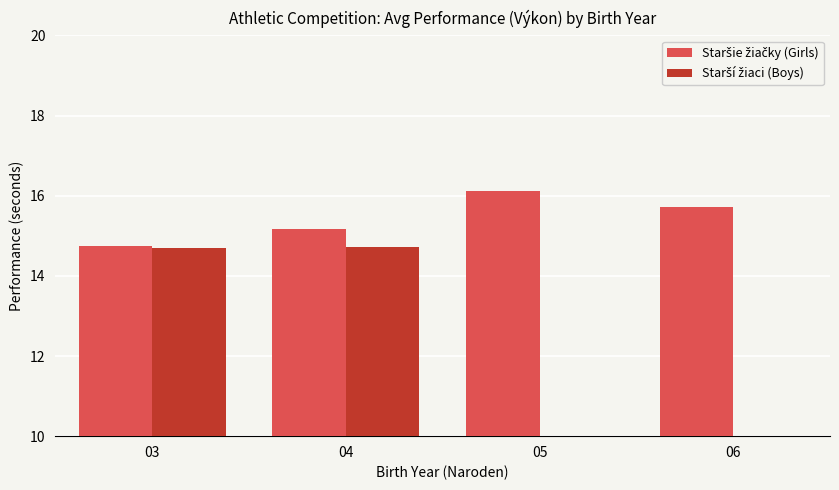

Rank the categories by Starší žiaci (Boys) value from highest to lowest.

04, 03, 05, 06